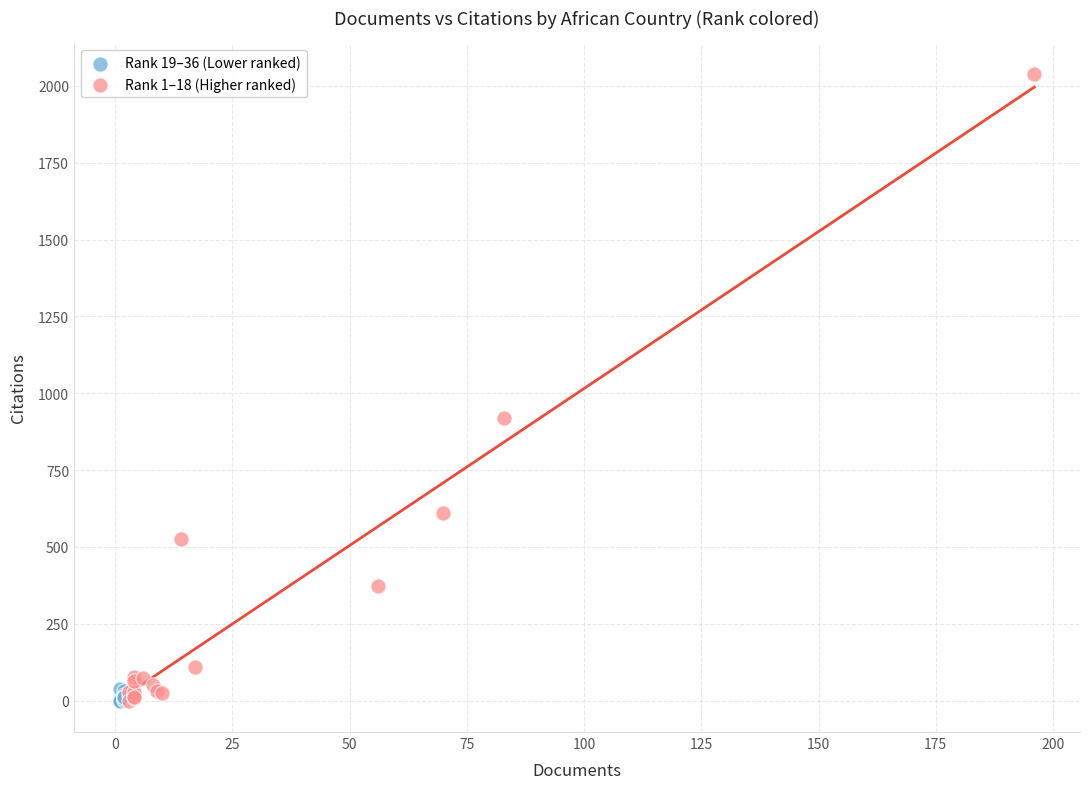

Which series has the largest Y range (max minus min)?

Rank 1–18 (Higher ranked)